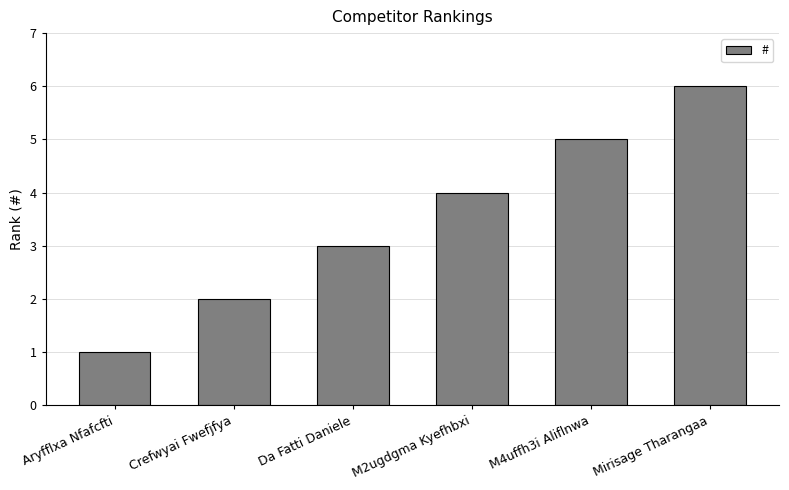

List the labels in order of value, smallest first.

Aryfflxa Nfafcfti, Crefwyai Fwefjfya, Da Fatti Daniele, M2ugdgma Kyefhbxi, M4uffh3i Aliflnwa, Mirisage Tharangaa